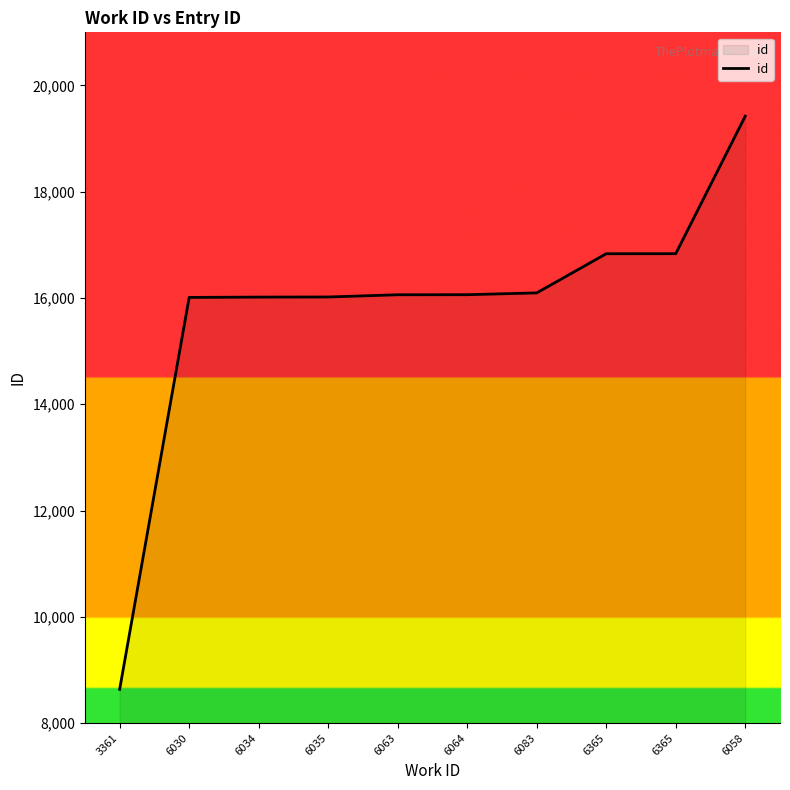

Does the chart have visible grid lines?

No